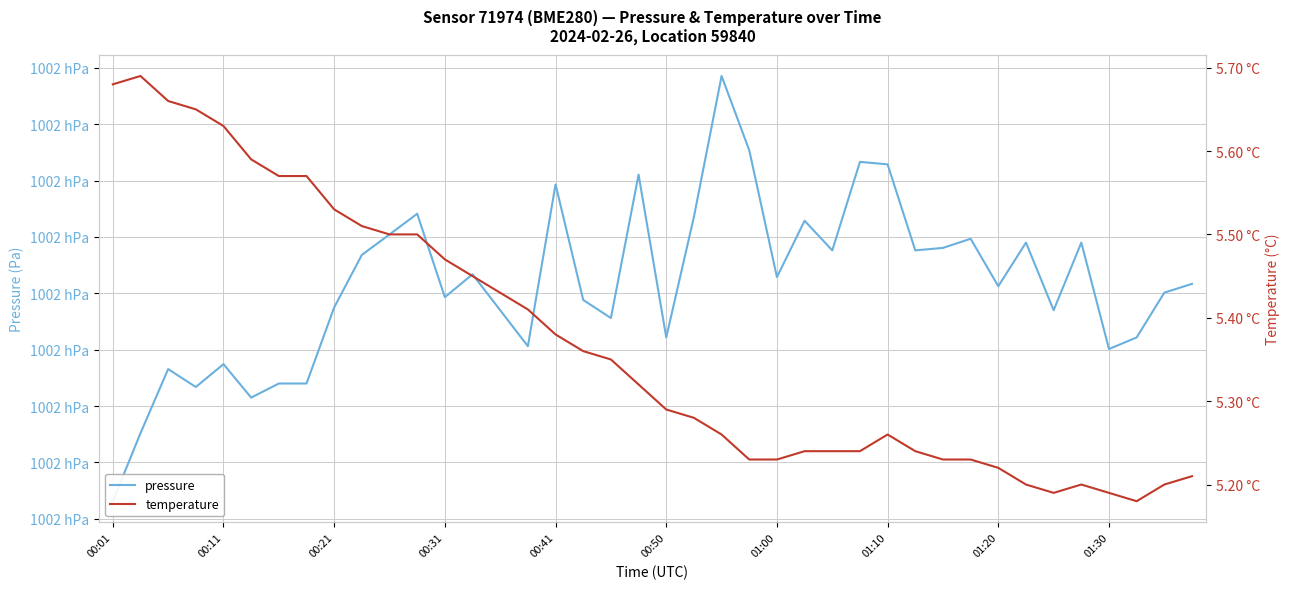

Rank the series by their average value, from highest to lowest.

pressure, temperature